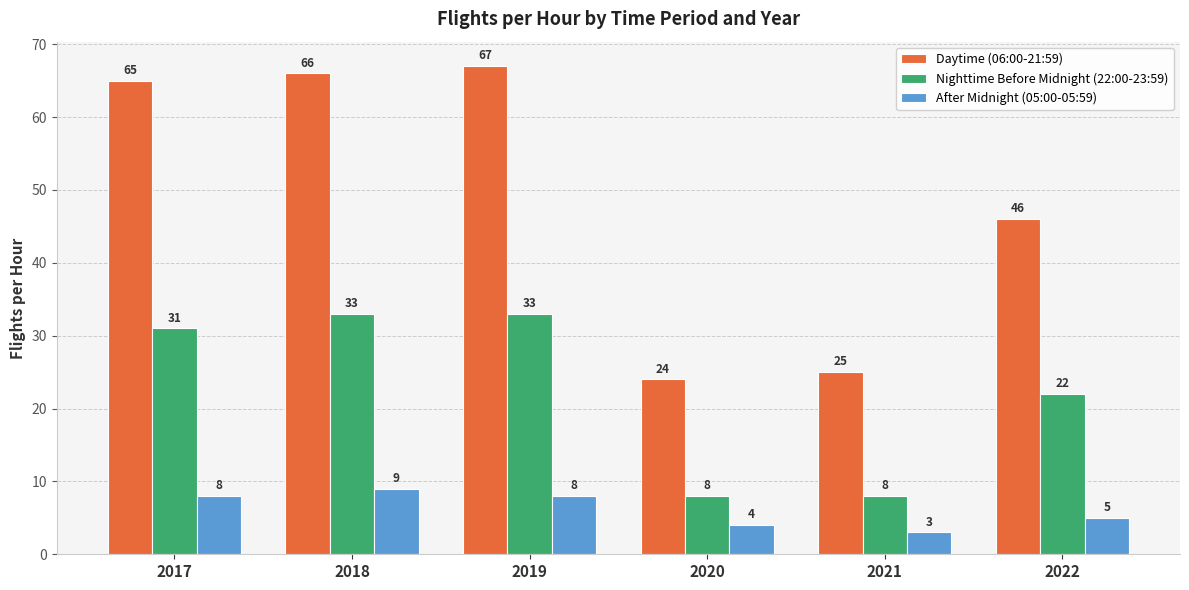

What is the sum of the Daytime (06:00-21:59) values at 2020 and 2019?

91